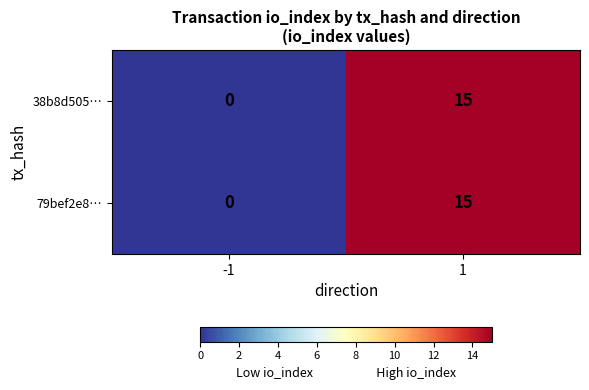

How many data points in 79bef2e8… are less than 15?

1